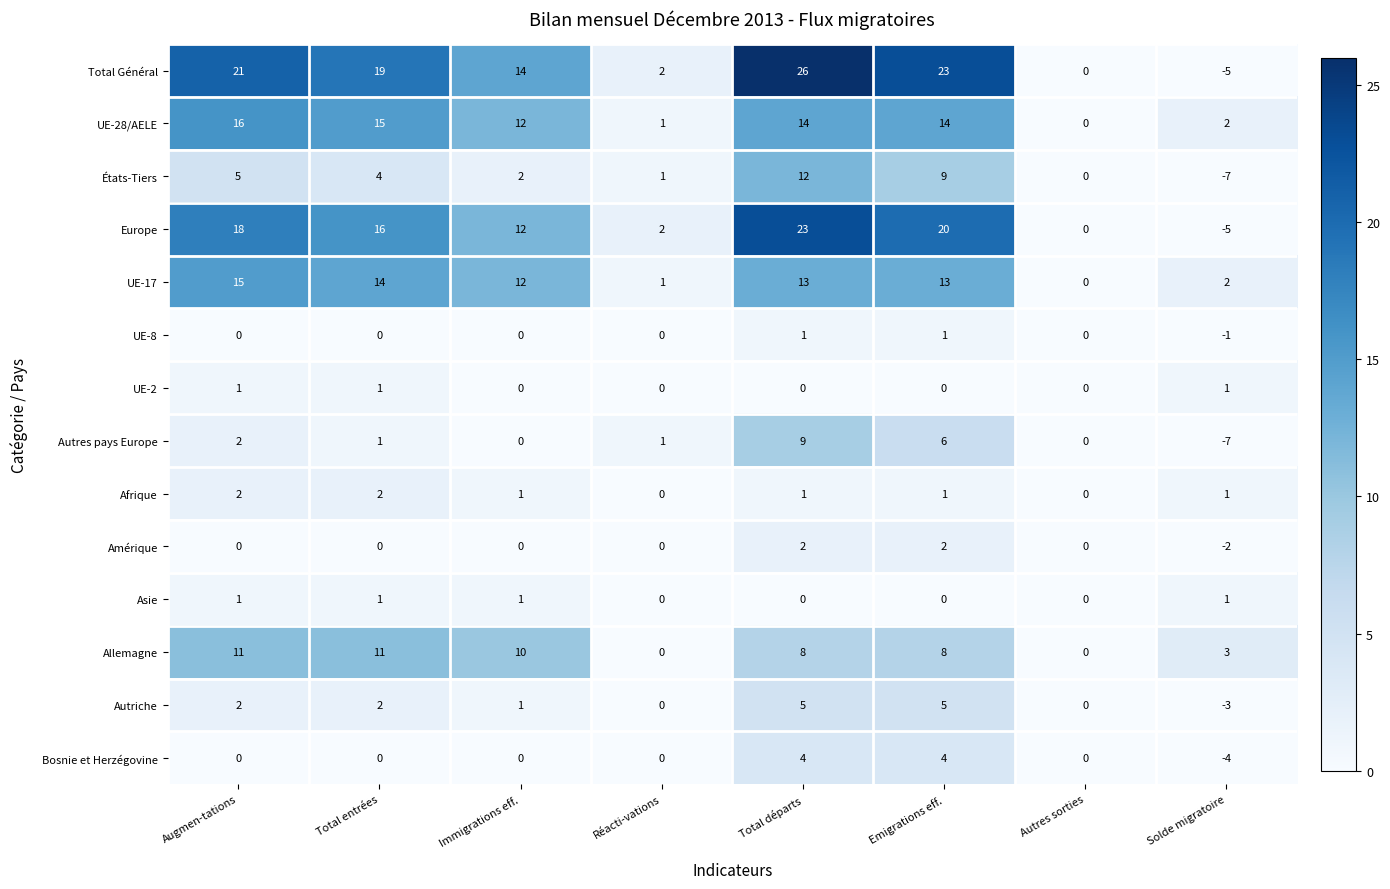

Count the Amérique values in the range 0 to 2.

7